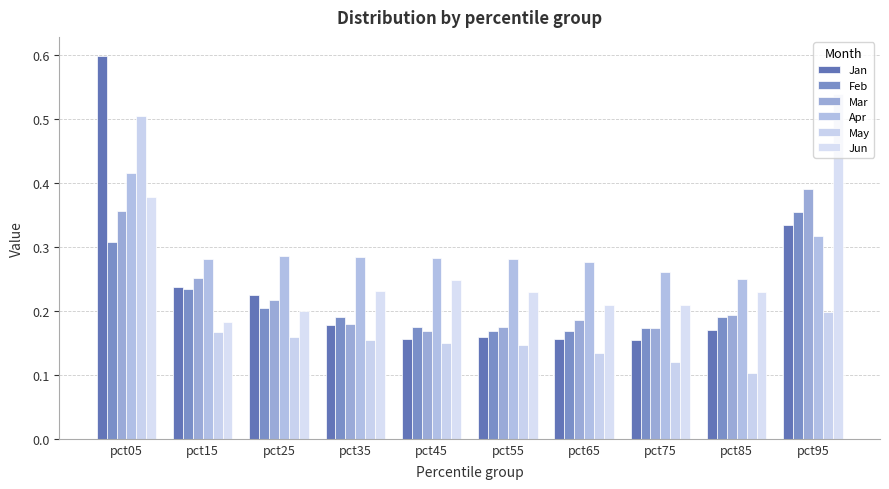

Count the number of data series in this chart.

6